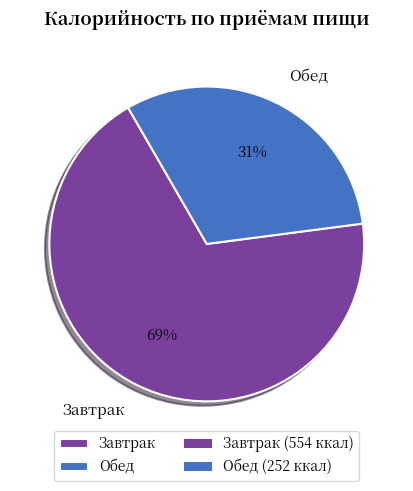

How many segments does this pie chart have?

2